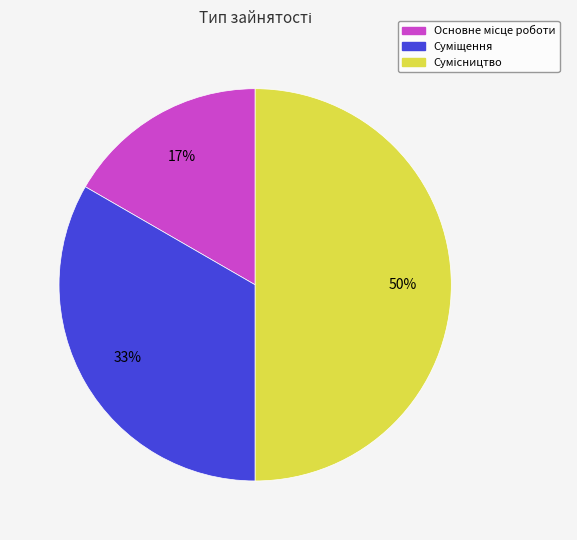

Count the number of slices in the pie.

3